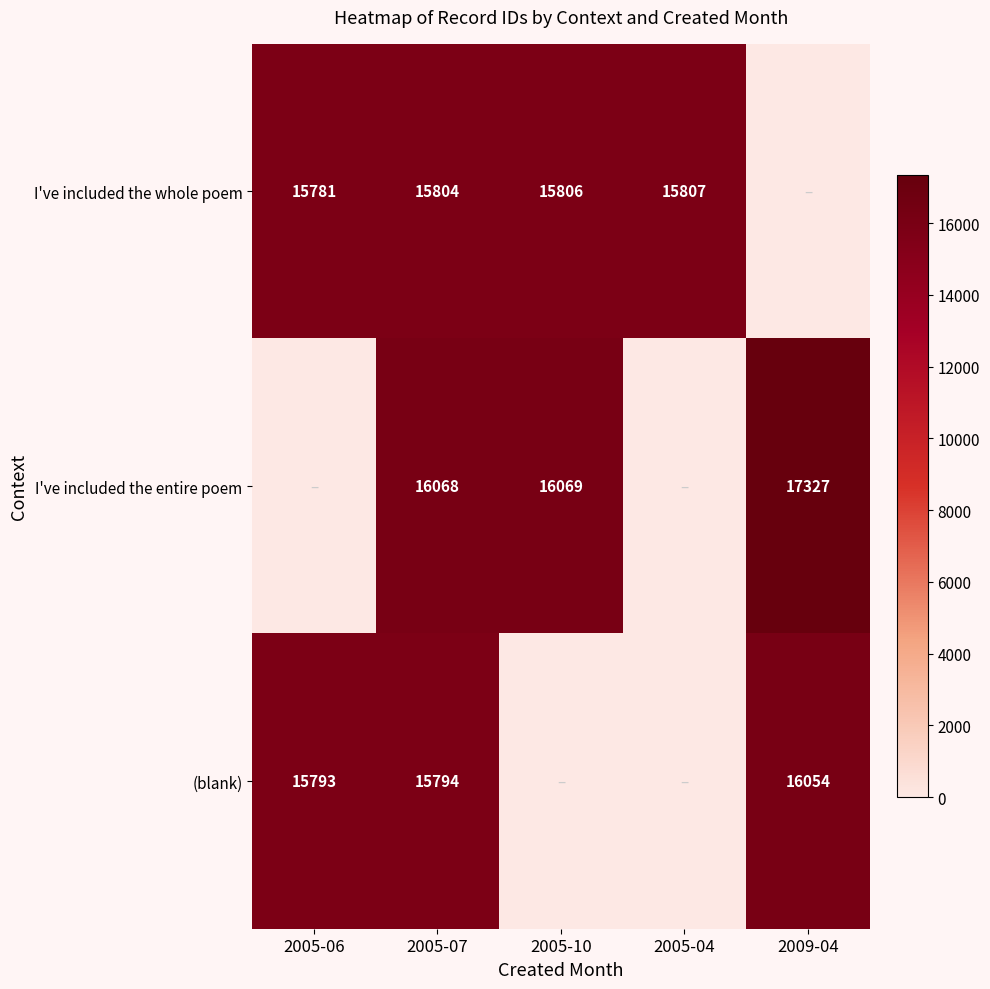

Rank the series at 2005-07 from highest to lowest value.

I've included the entire poem, I've included the whole poem, (blank)